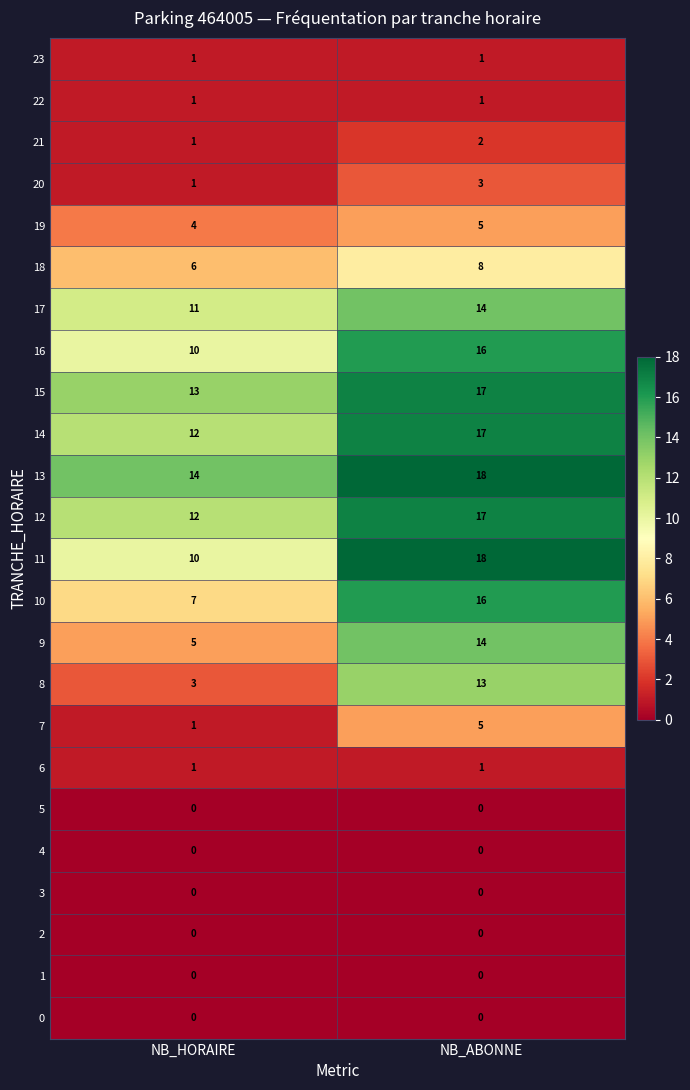

True or false: 10 has a value of 4 at NB_HORAIRE.

False